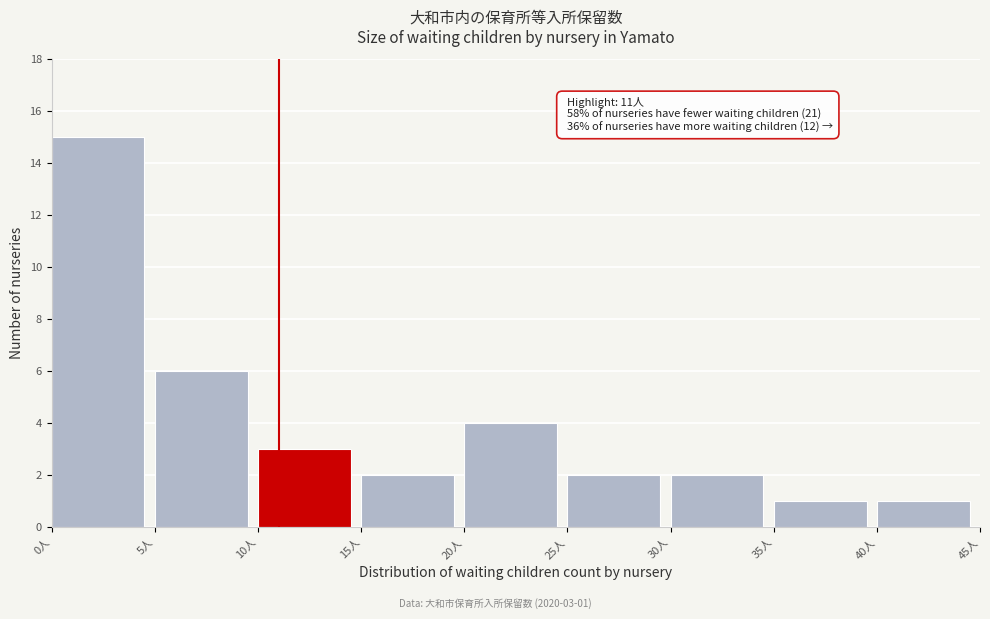

Over which range of the x-axis is the bar tallest?

0 to 5